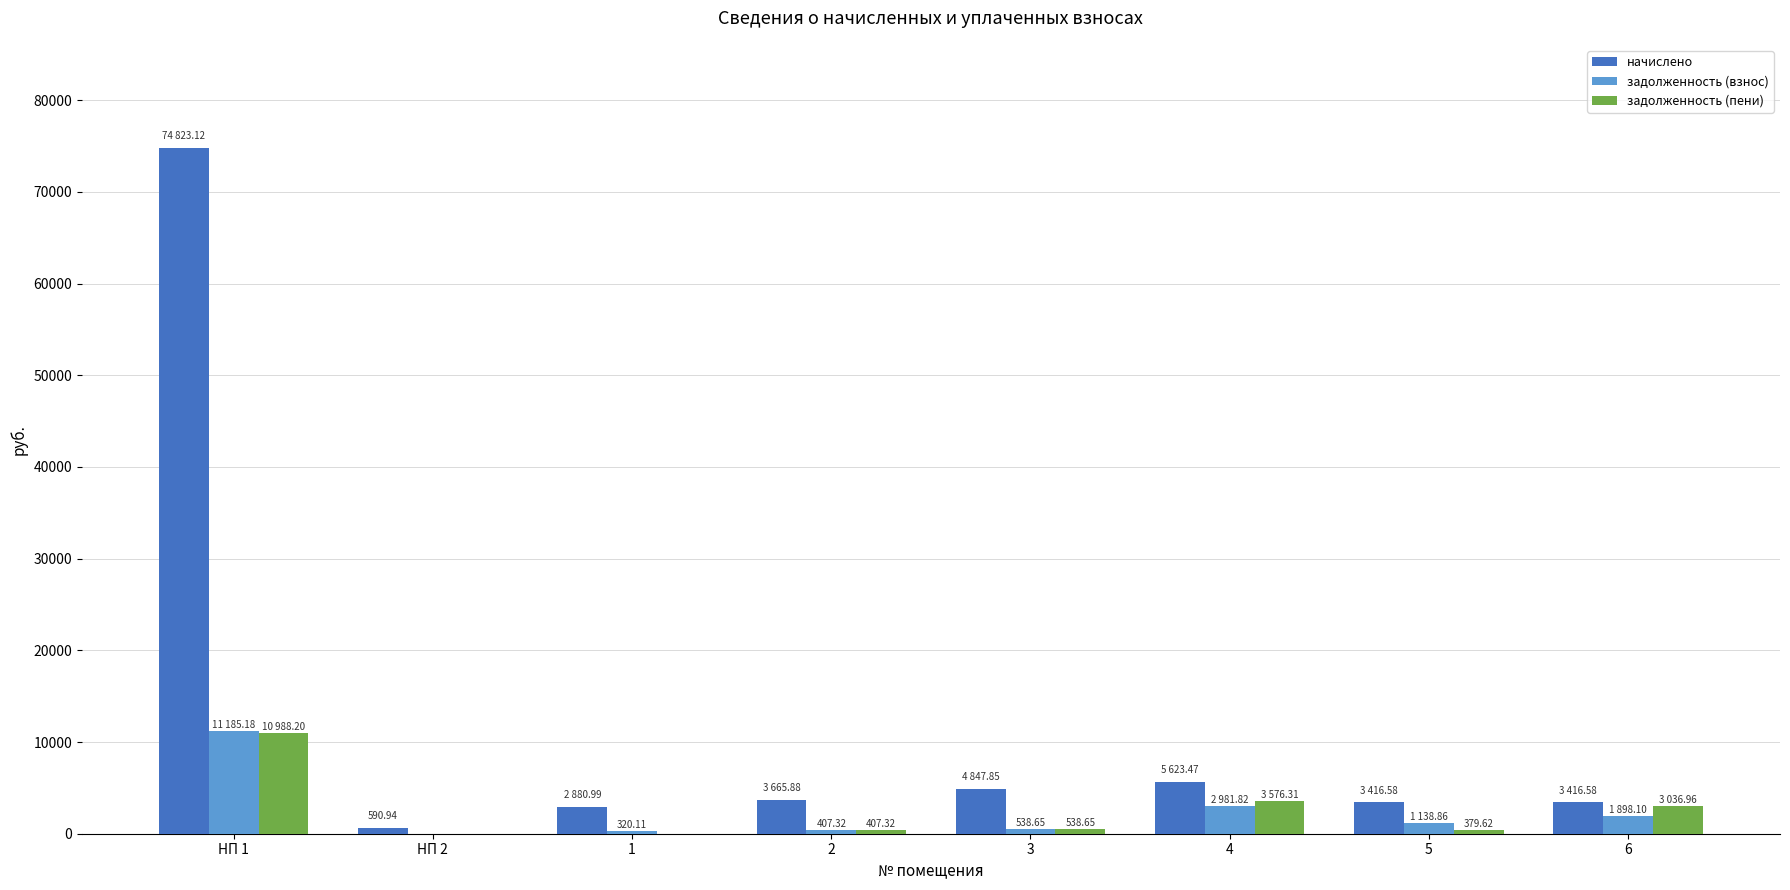

At which category is the sum across all series the highest?

НП 1